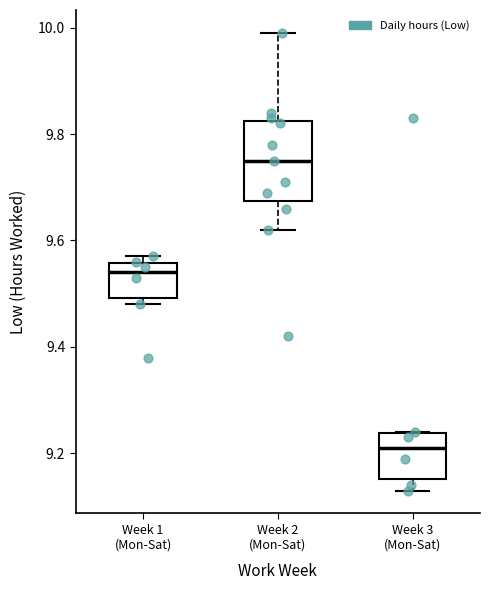

Which box is the tallest, from its lower edge to its upper edge?

Week 2 (Mon-Sat)